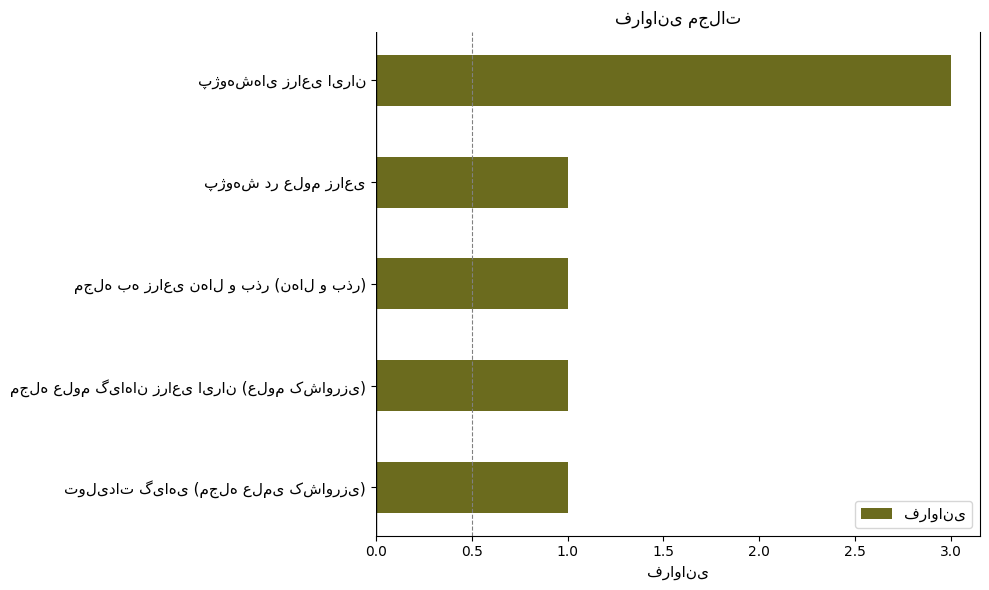

What is the greatest value displayed?

3